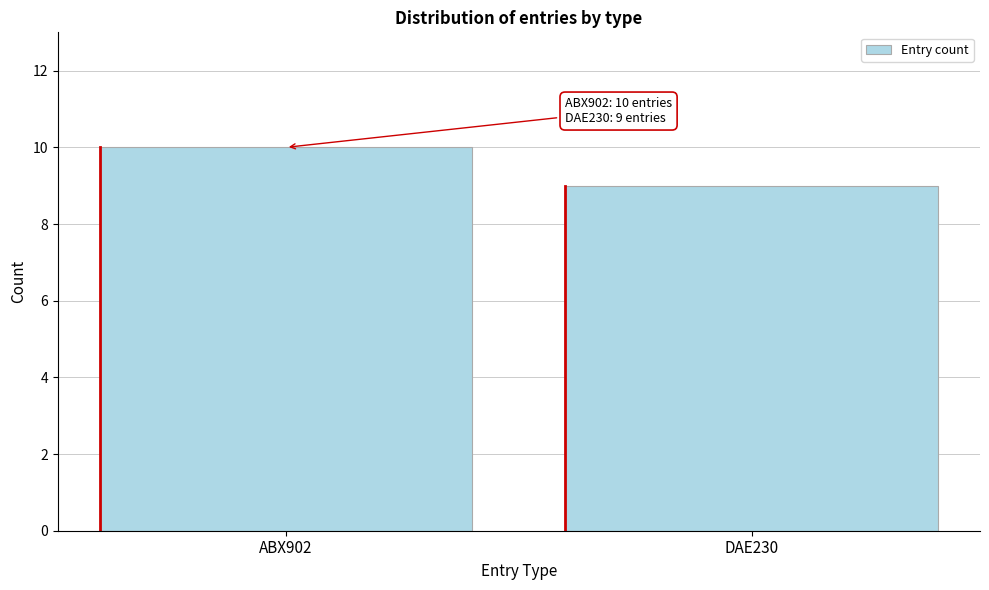

Reading left to right, transcribe all the data shown in this chart.

10	9